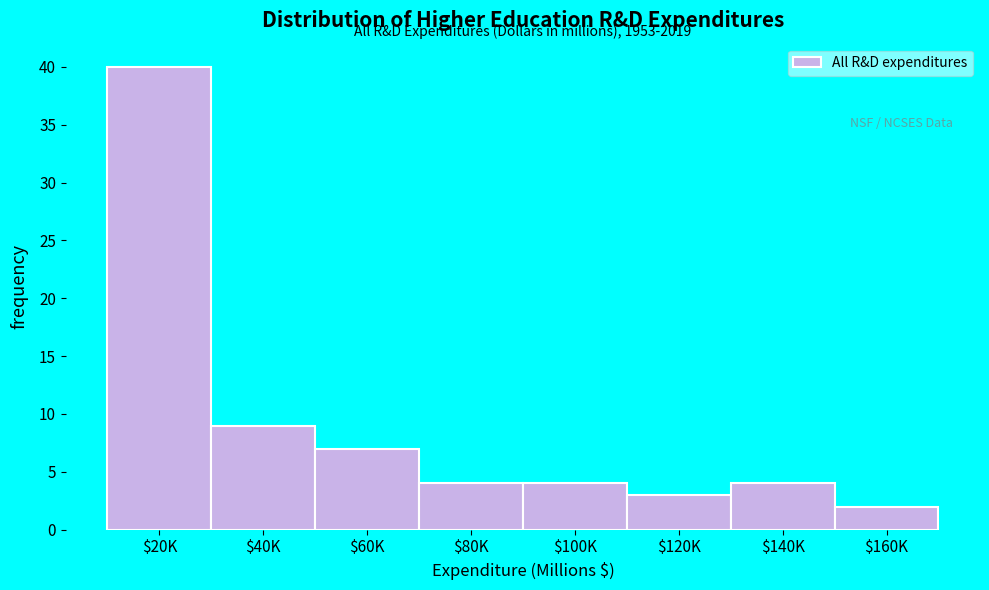

Reading right to left, what are all the values shown in this chart?

2	4	3	4	4	7	9	40